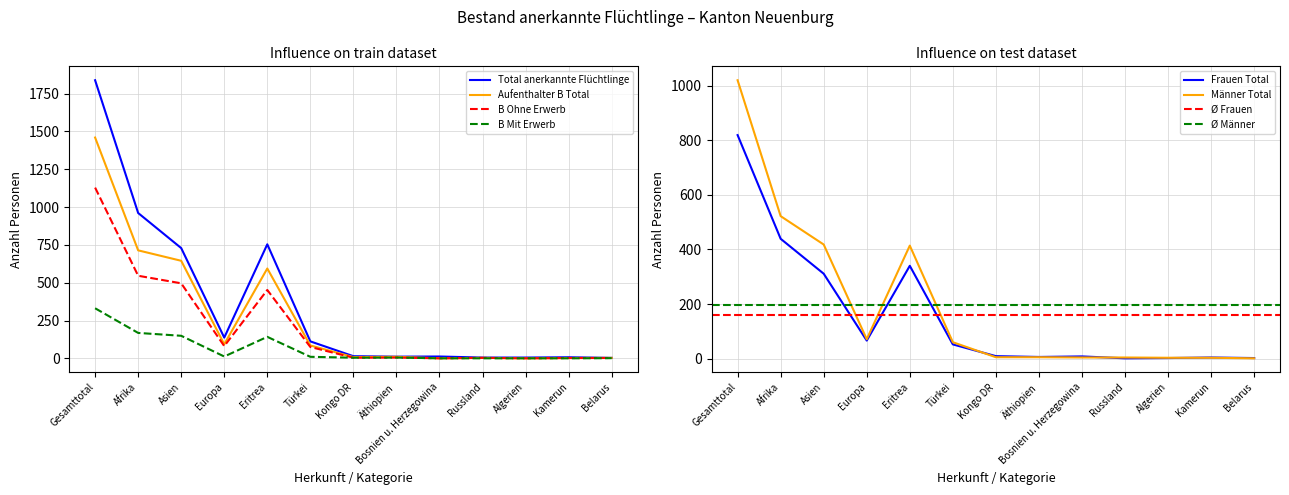

The Aufenthalter B Total series shows 1460 at Gesamttotal. True or false?

True